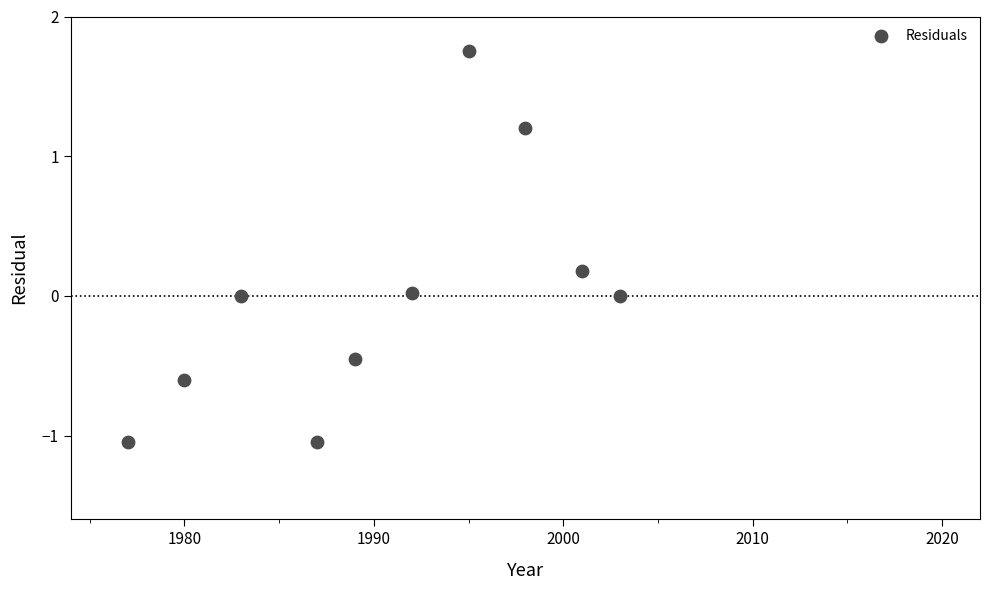

What is the range of Y values (max minus min)?

2.8